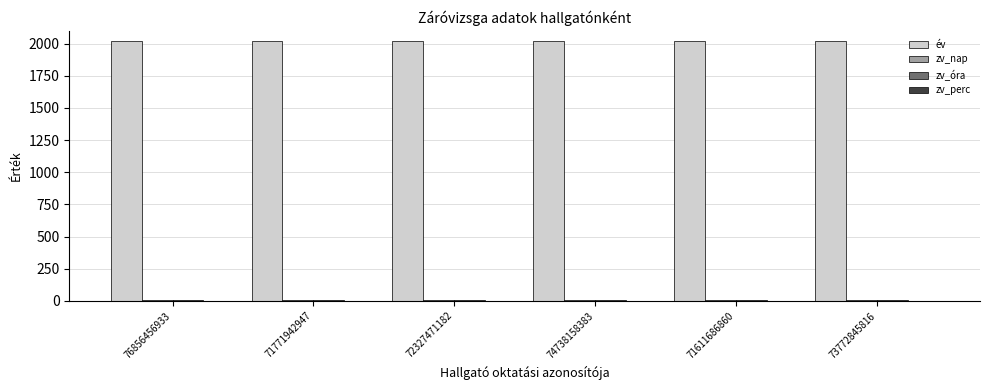

Which series has the largest total across all categories?

év